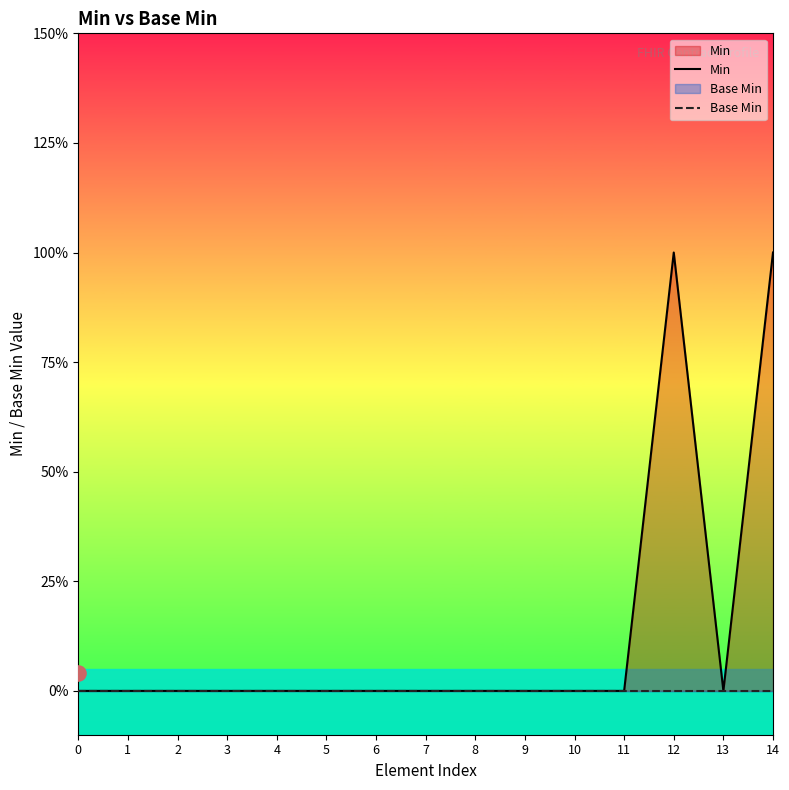

Which series reaches the minimum Y coordinate?

Min